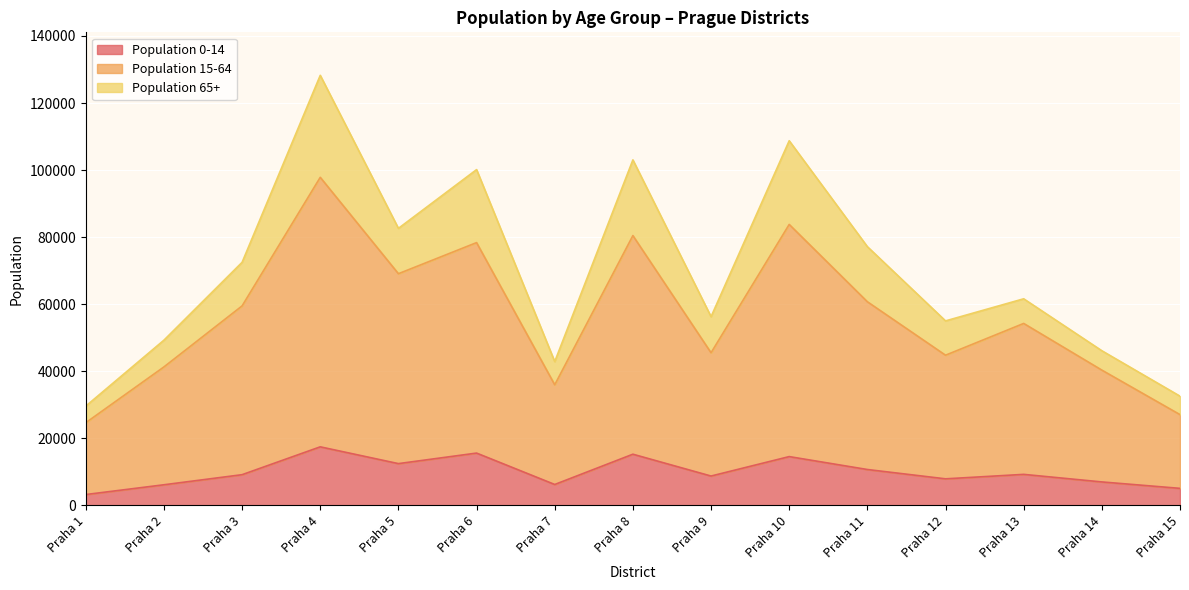

At which label does Population 15-64 reach its minimum?

Praha 1